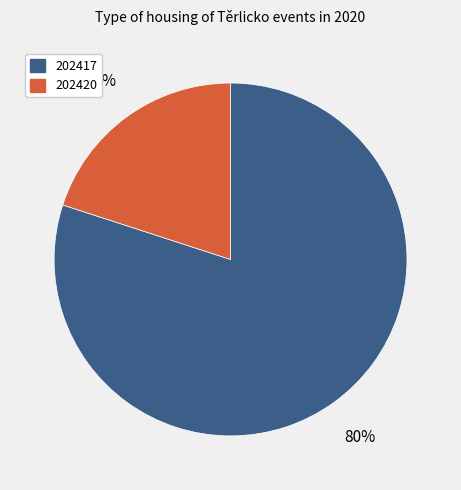

True or false: 202420 accounts for 20% of the total.

True